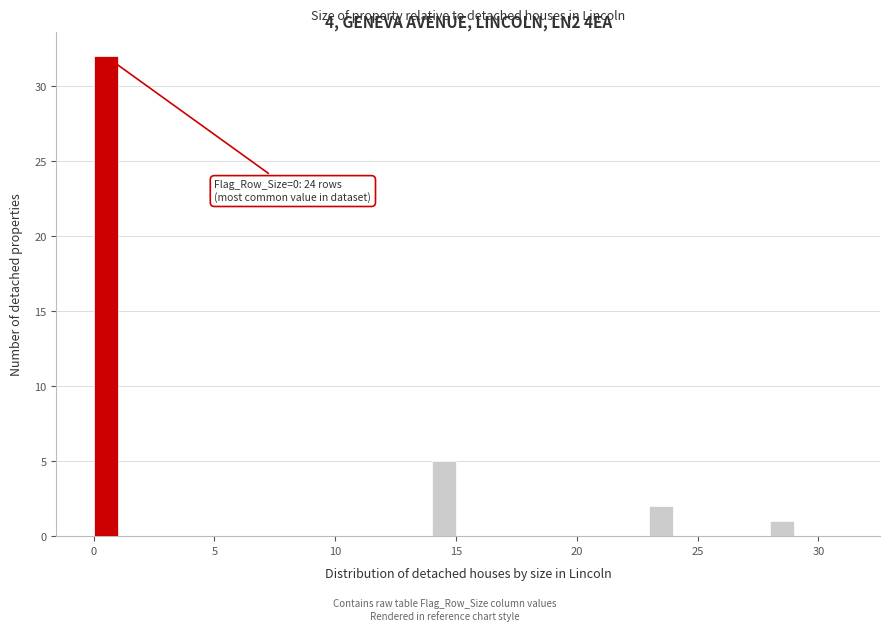

Read against the x-axis, roughly where is the centre of the tallest bar?

0.5